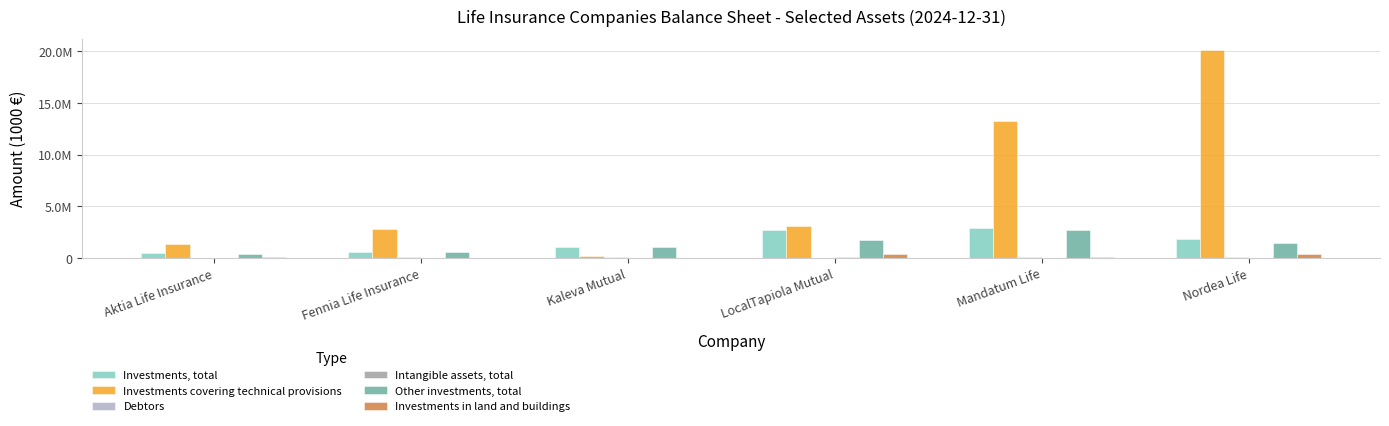

Does the chart contain stacked bars?

No